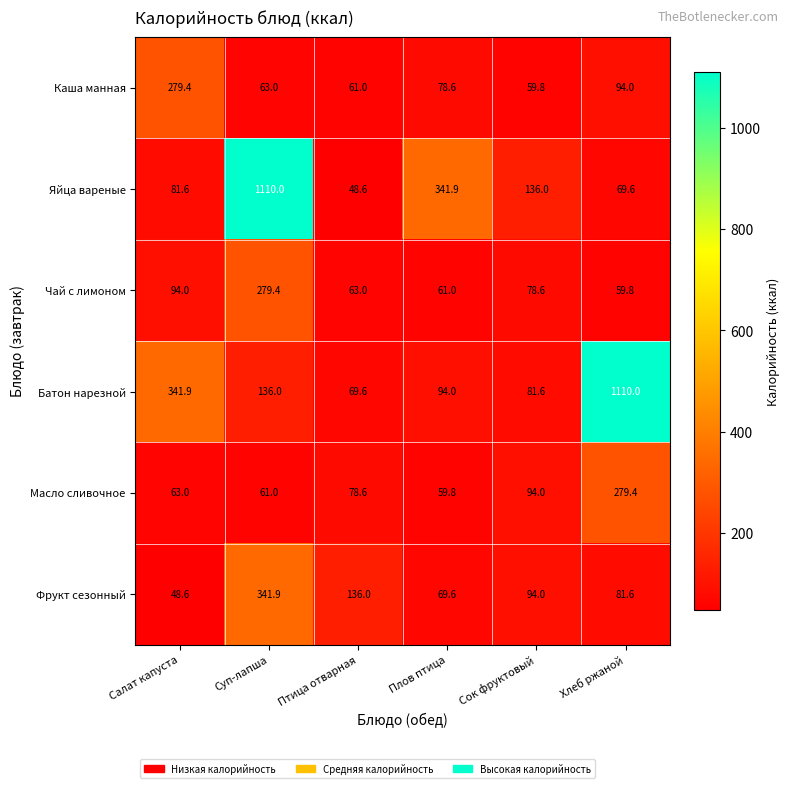

Which series has the widest spread of values?

Яйца вареные